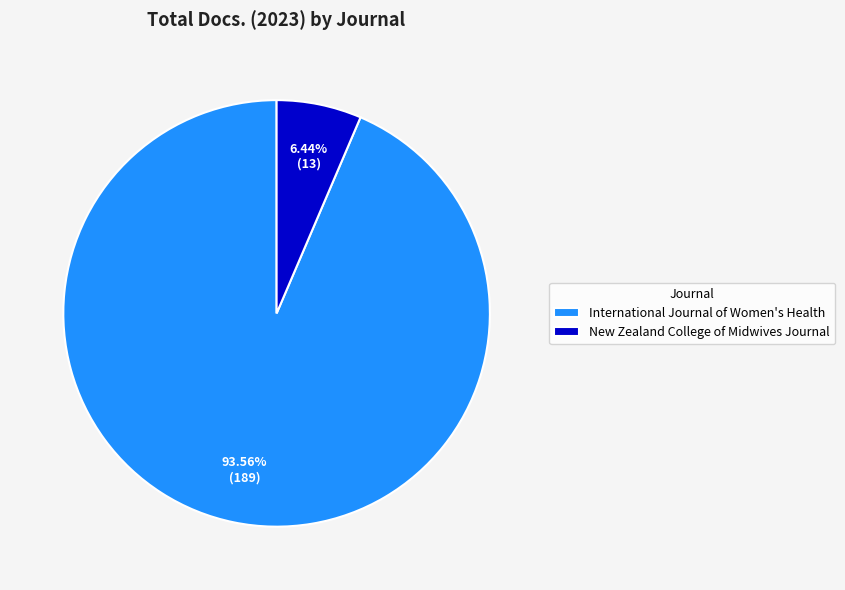

Between New Zealand College of Midwives Journal and International Journal of Women's Health, which is larger?

International Journal of Women's Health